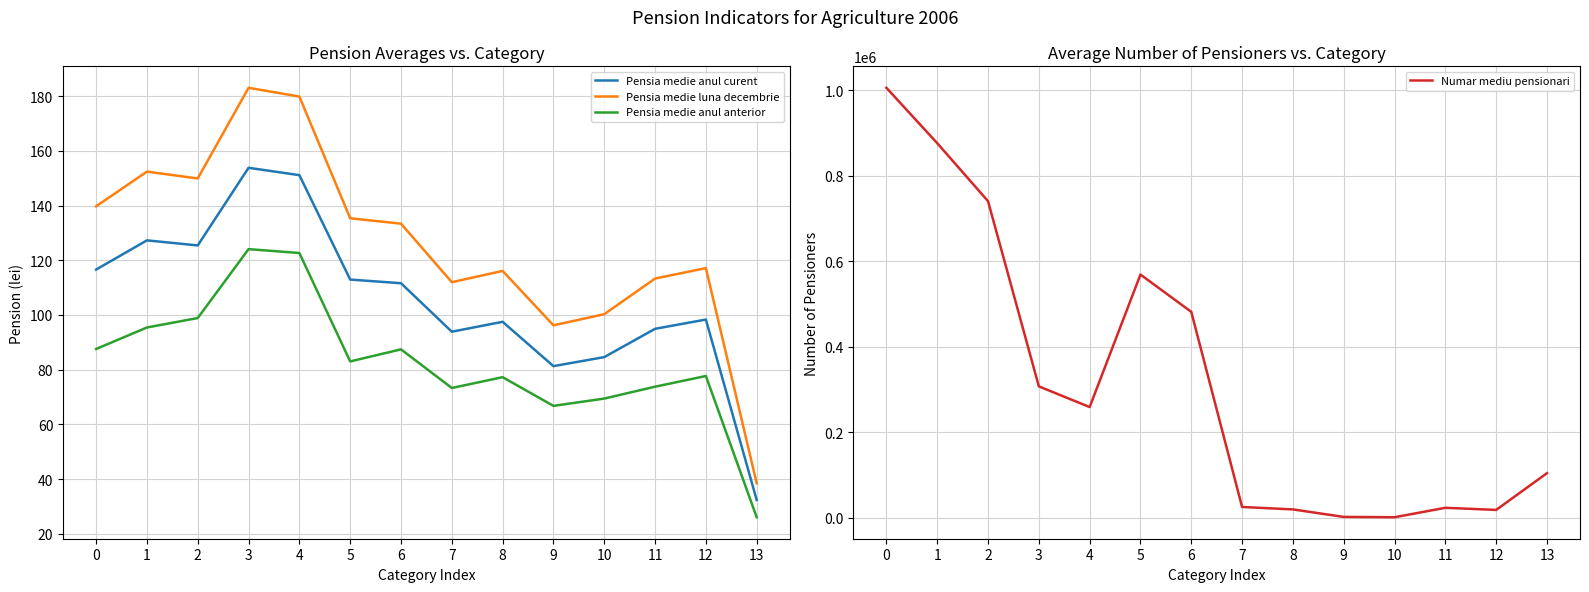

True or false: Pensia medie anul anterior and Pensia medie luna decembrie intersect in this chart.

False